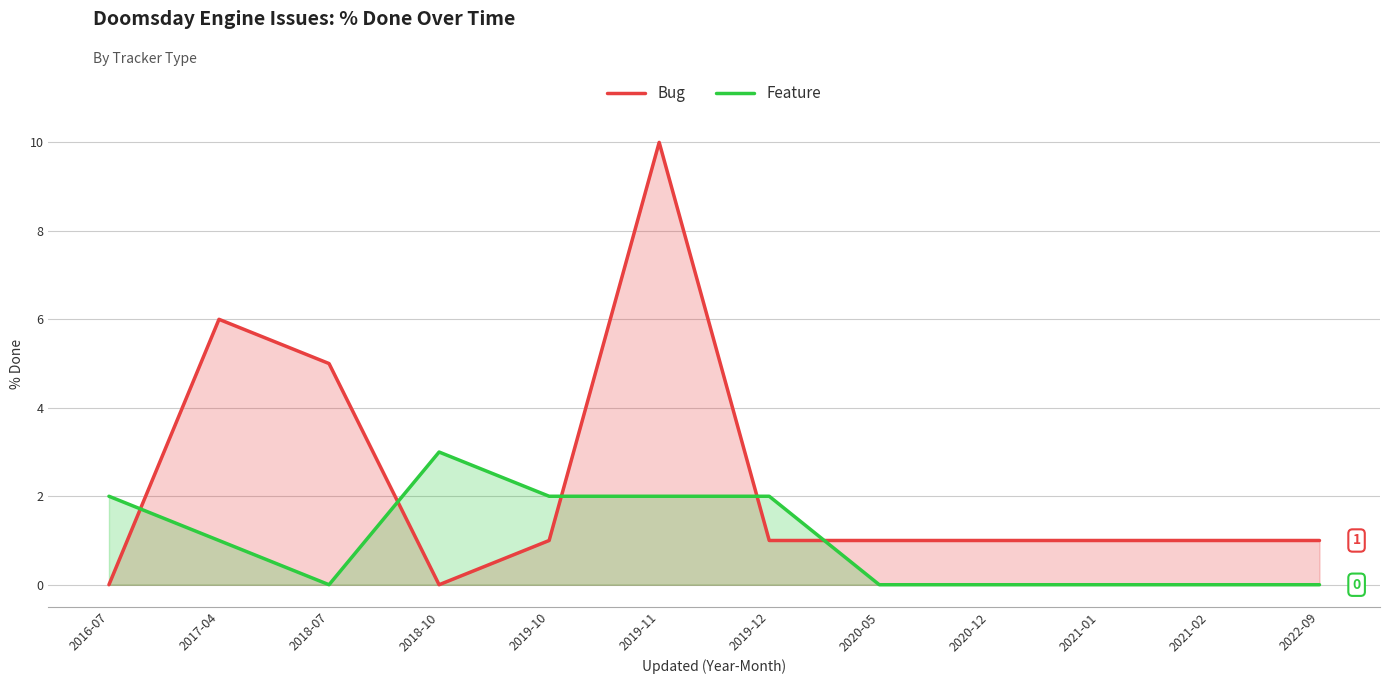

The Feature series shows 3 at 2016-07. True or false?

False